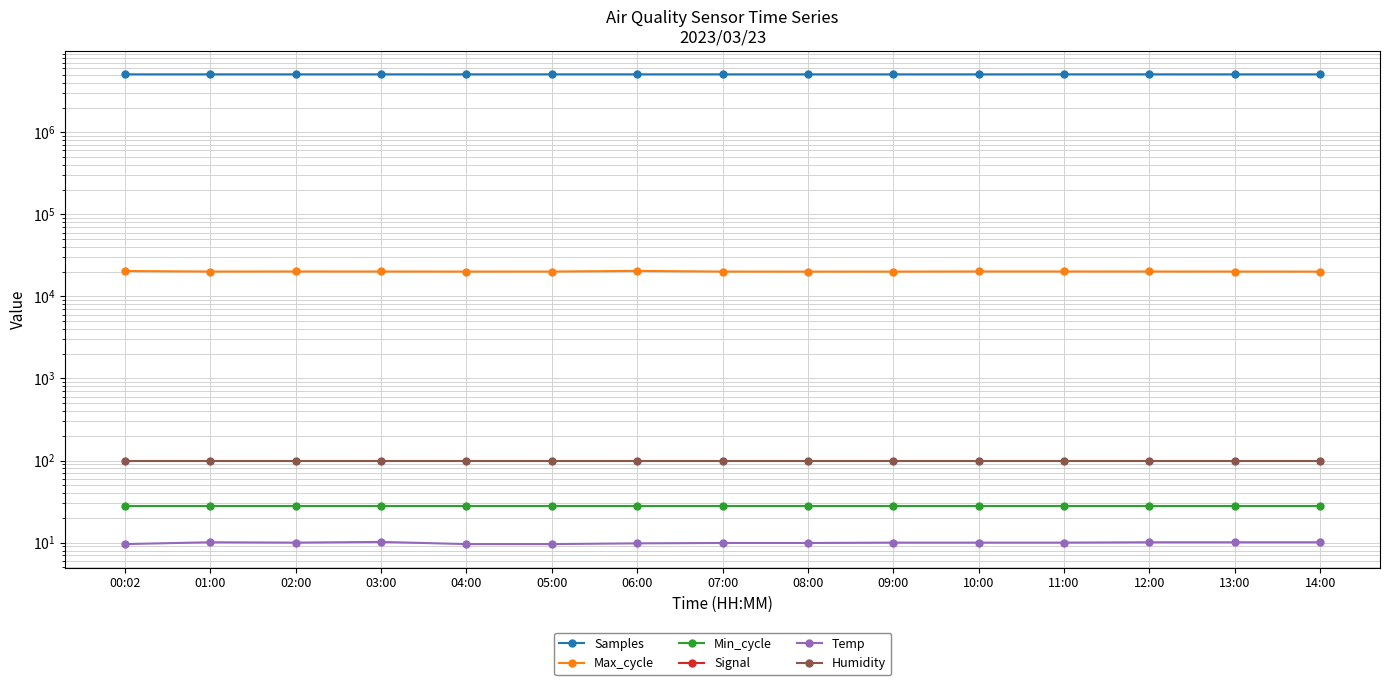

Count the Signal values in the range -56 to -55.

15